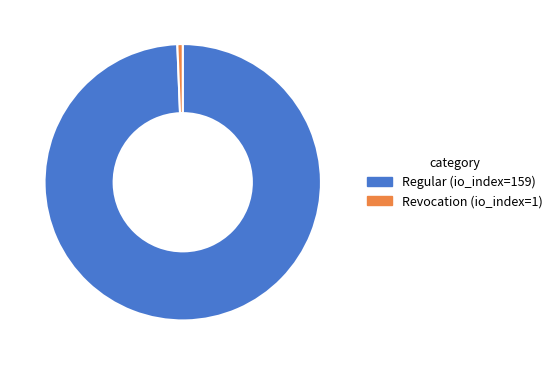

Which slice is the largest?

Regular (io_index=159)